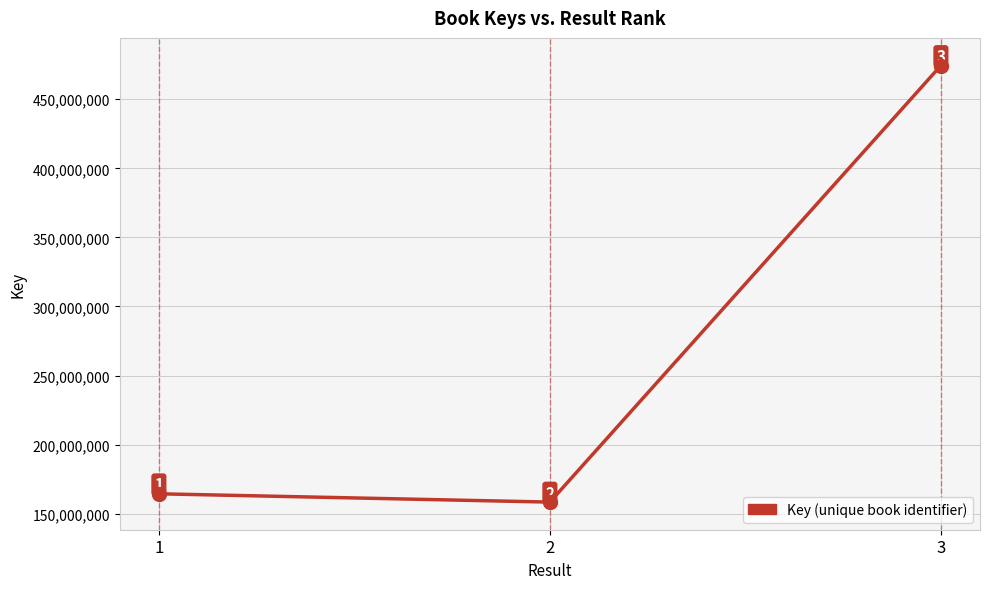

Reading left to right, transcribe all the data shown in this chart.

1=164424455	2=158422817	3=474381499